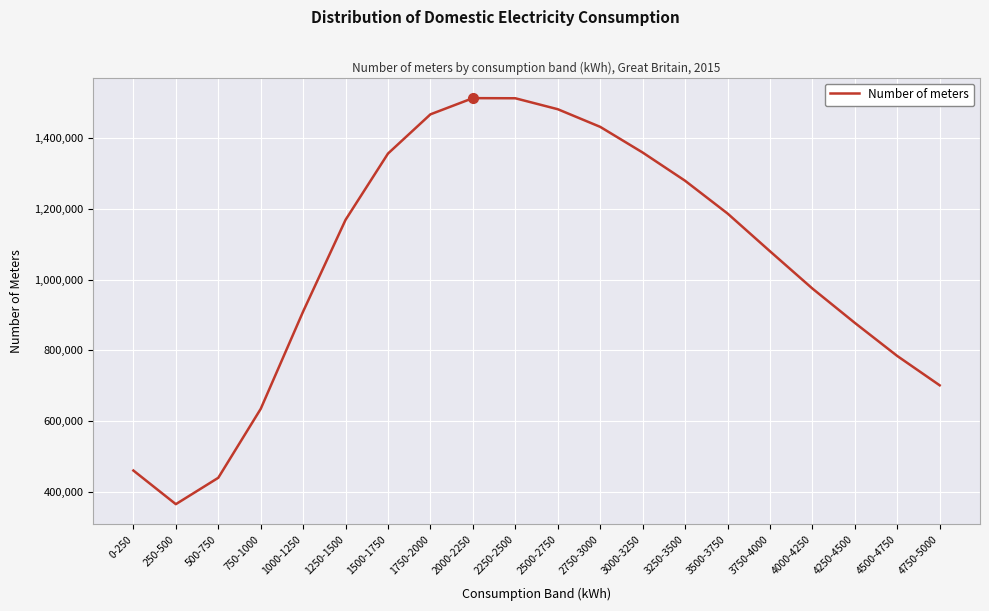

What is the smallest value displayed?

365189